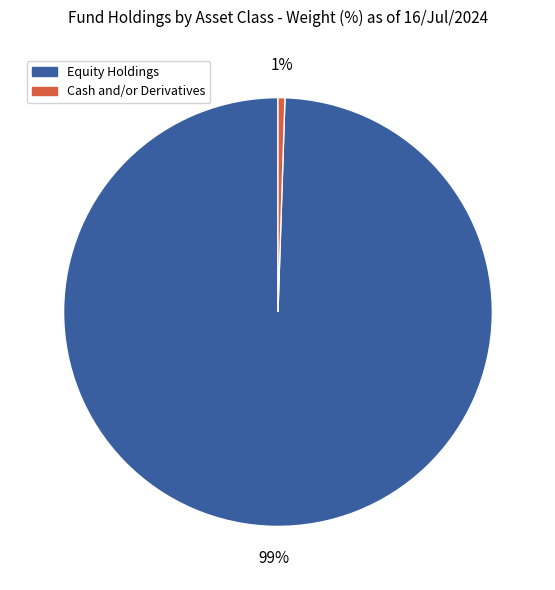

How many segments does this pie chart have?

2